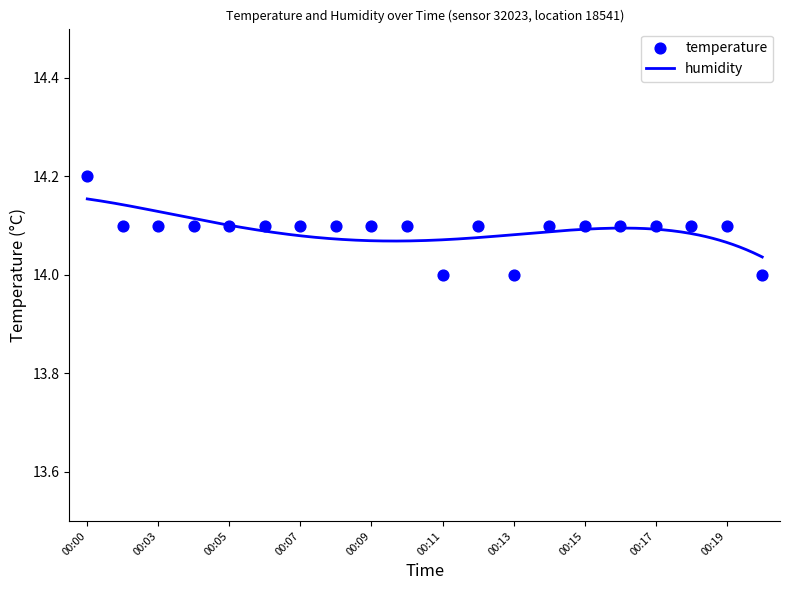

What is the ratio of the value at 00:00 to the value at 00:18?

1.0